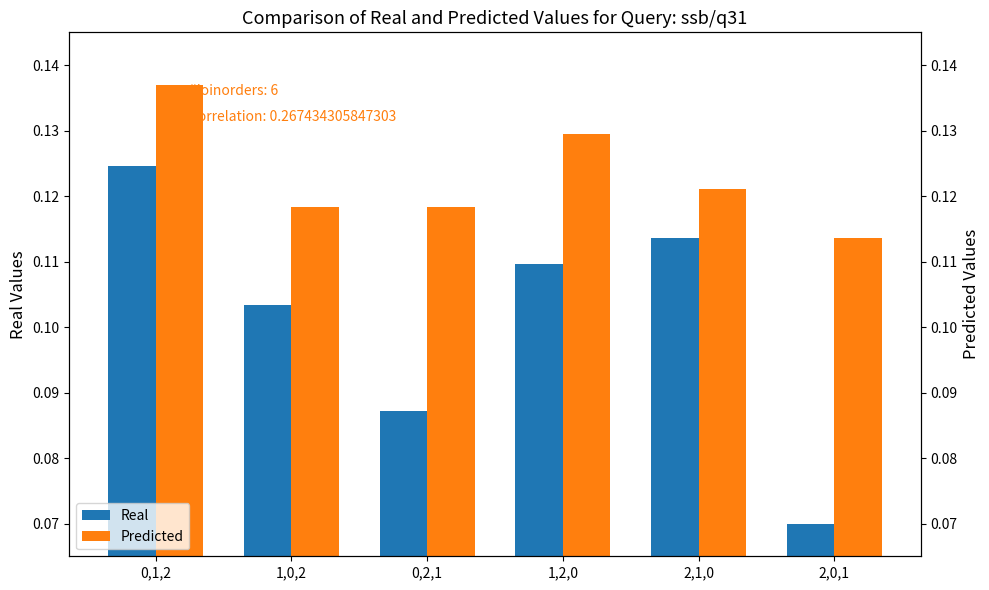

How many groups of bars are there?

6